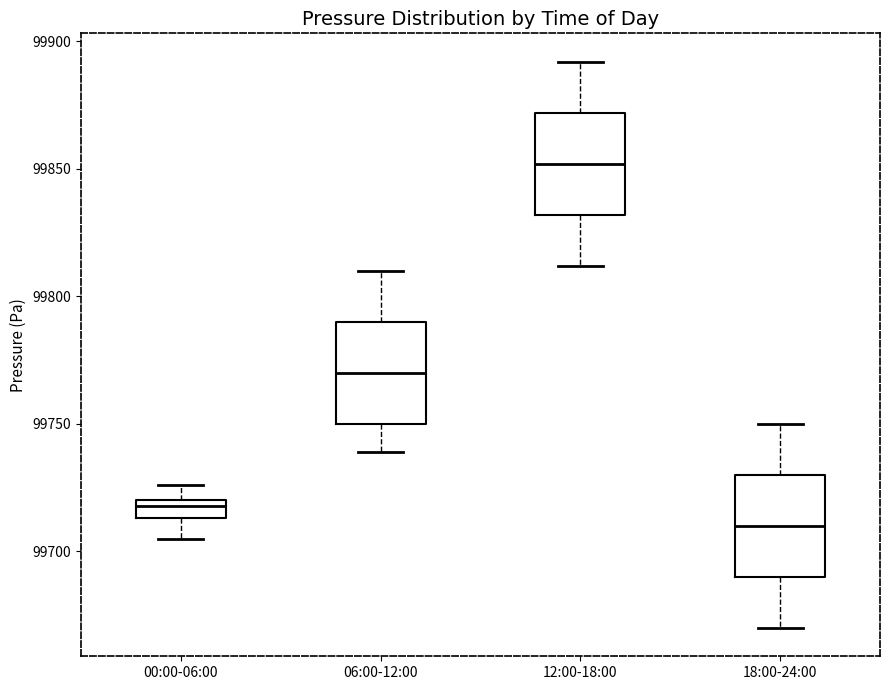

Where does the lower whisker of the box for 00:00-06:00 end on the y-axis? The values are not printed on the chart, so give them approximately, as read against the axis.

99705